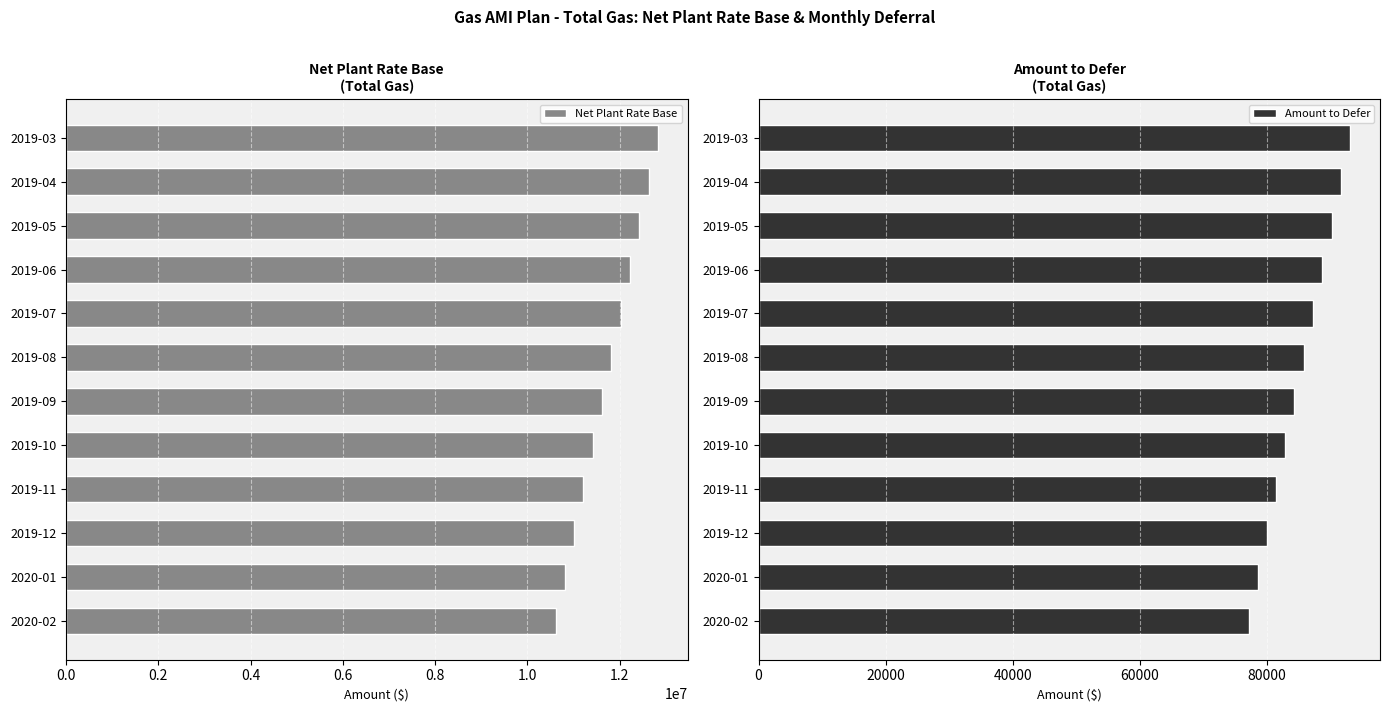

What is the difference between the second highest and minimum values in the Net Plant Rate Base series?

2001189.8